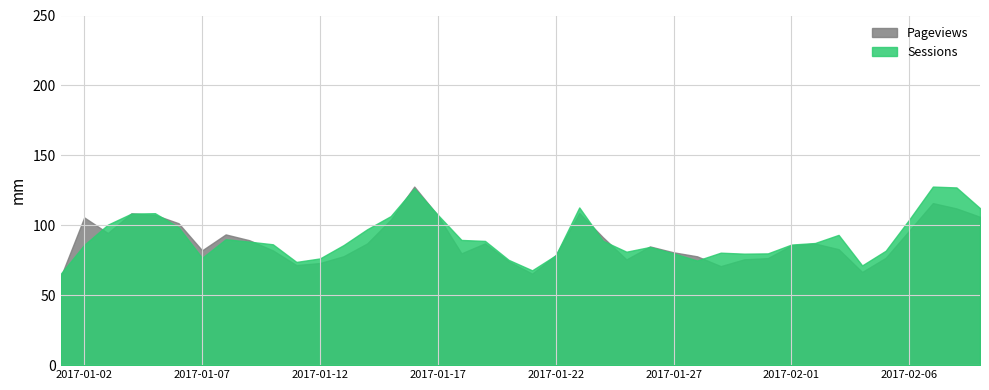

What is the maximum value for Pageviews?

127.7